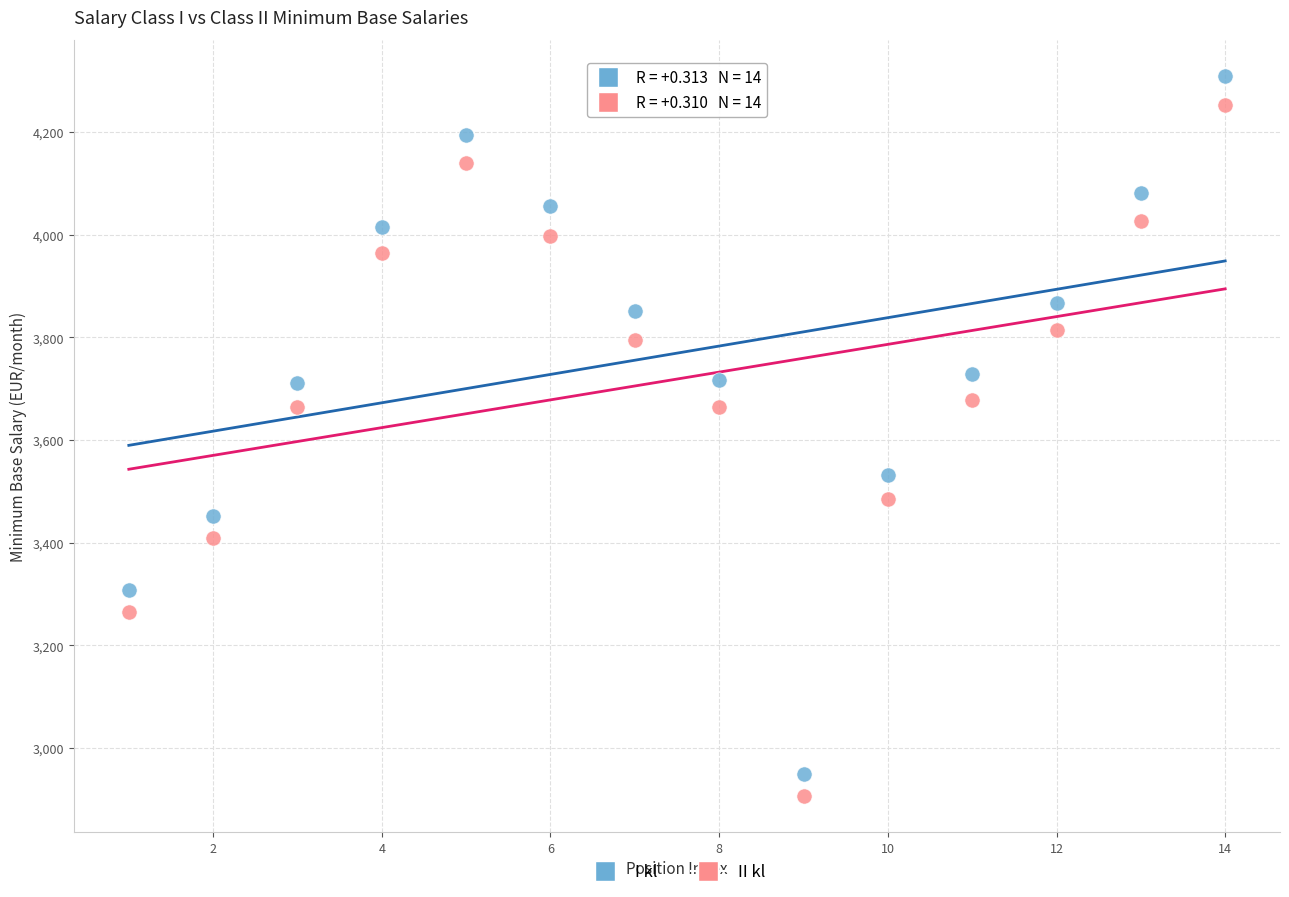

Which series has the largest Y range (max minus min)?

I kl